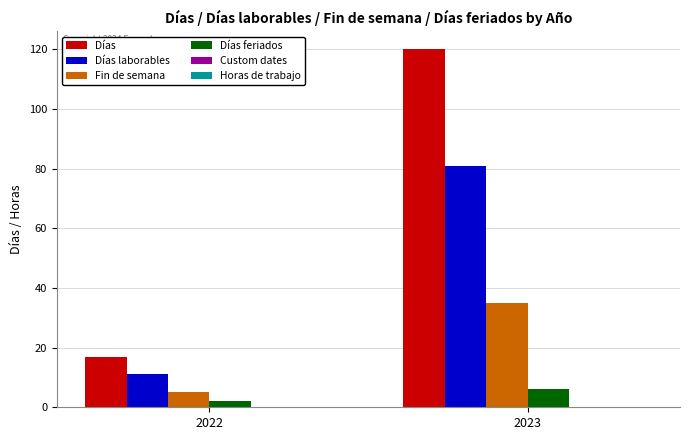

What is the sum of all Fin de semana values?

40